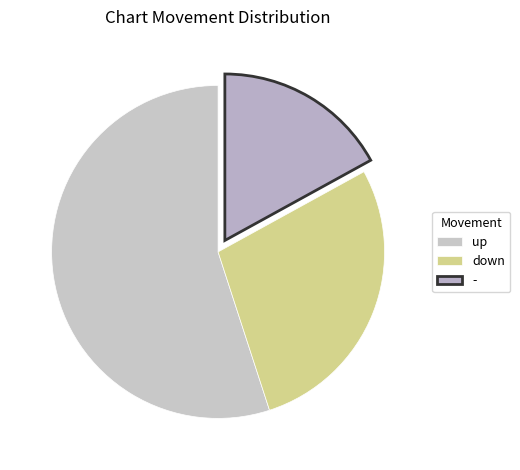

To the nearest percent, what portion does - represent?

17%